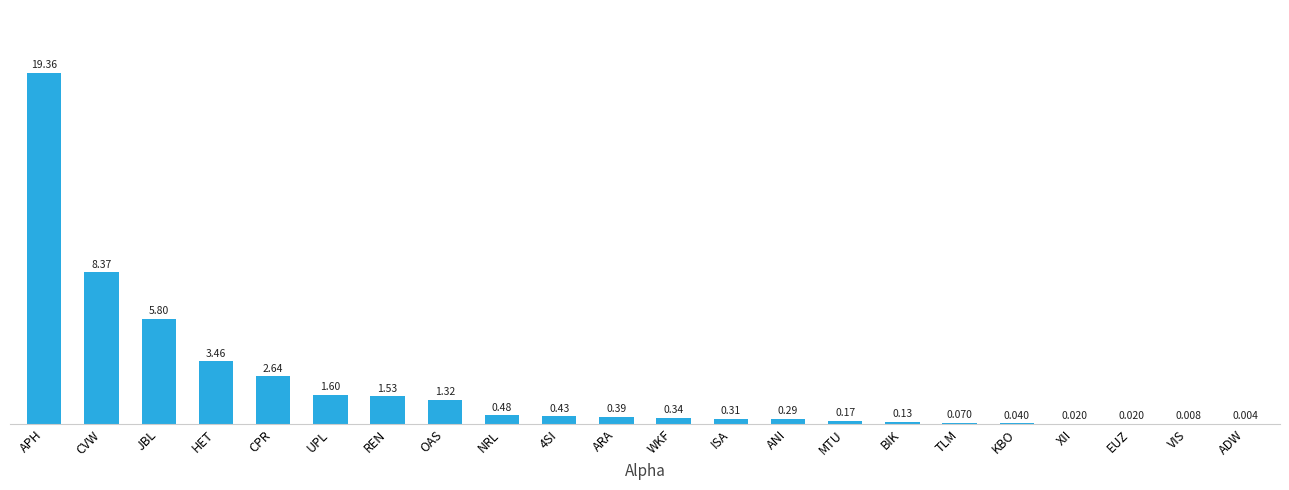

Is it true that the value at JBL is 7.6?

False